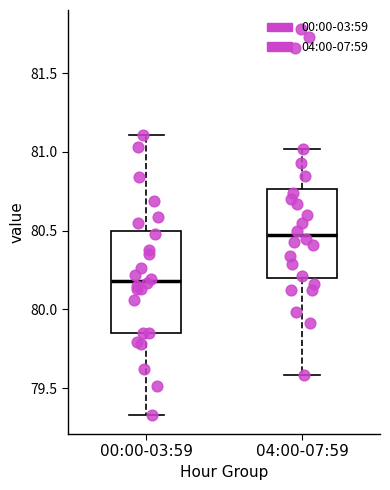

Where is the lower edge of the box for 00:00-03:59 on the y-axis? The values are not printed on the chart, so give them approximately, as read against the axis.

79.85